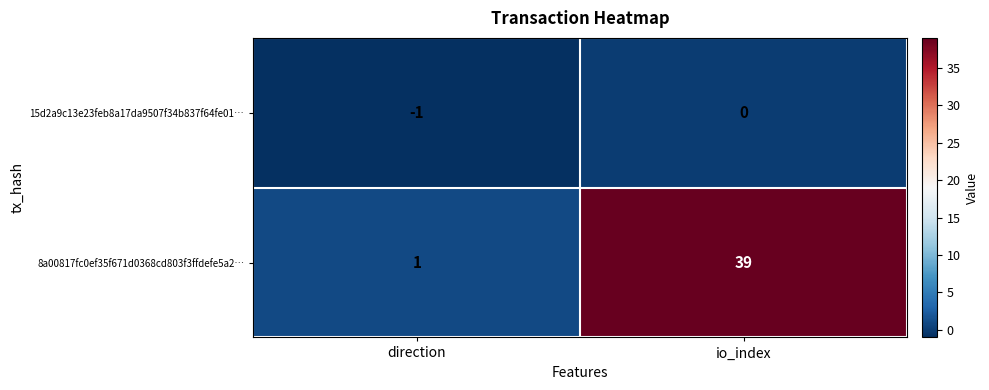

At which category does the chart reach its minimum across all series?

direction